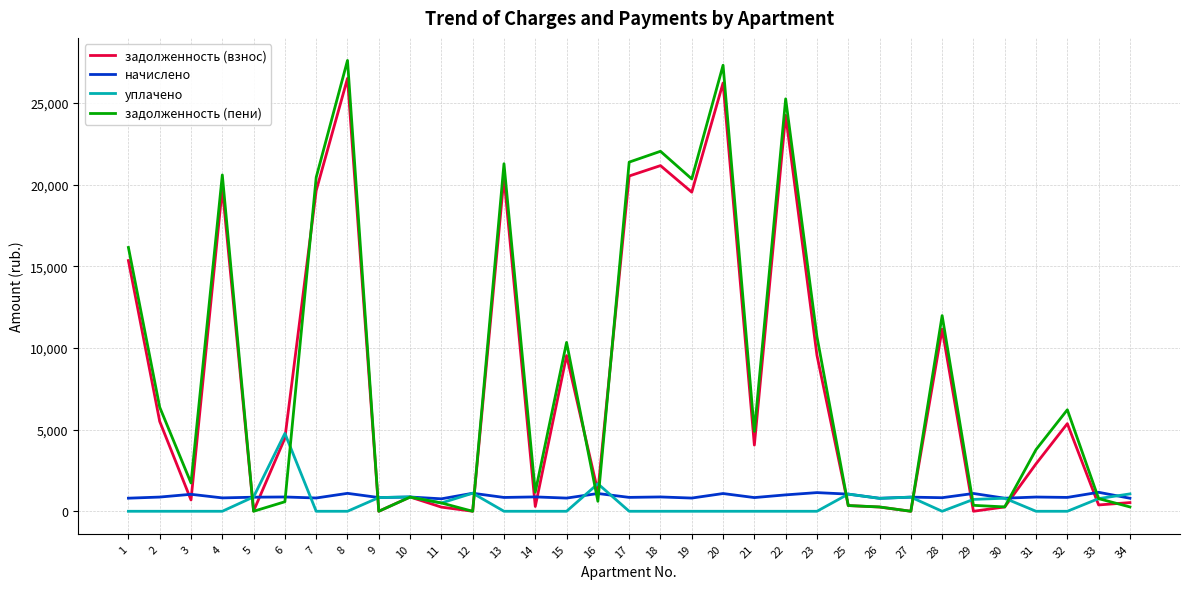

What is the maximum value for начислено?

1162.2